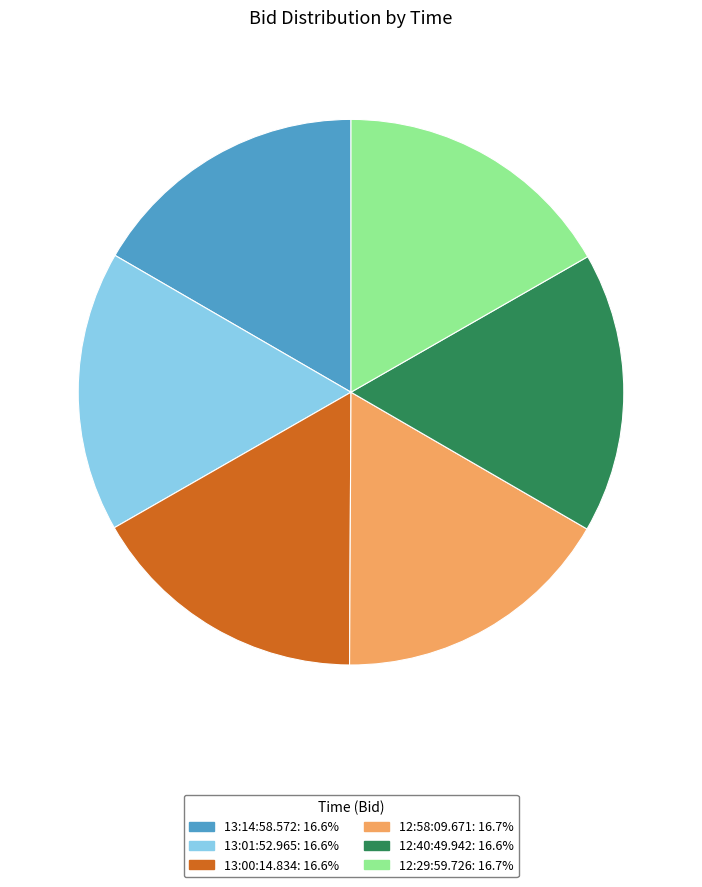

Is it true that 12:58:09.671 is 17% of the pie?

True